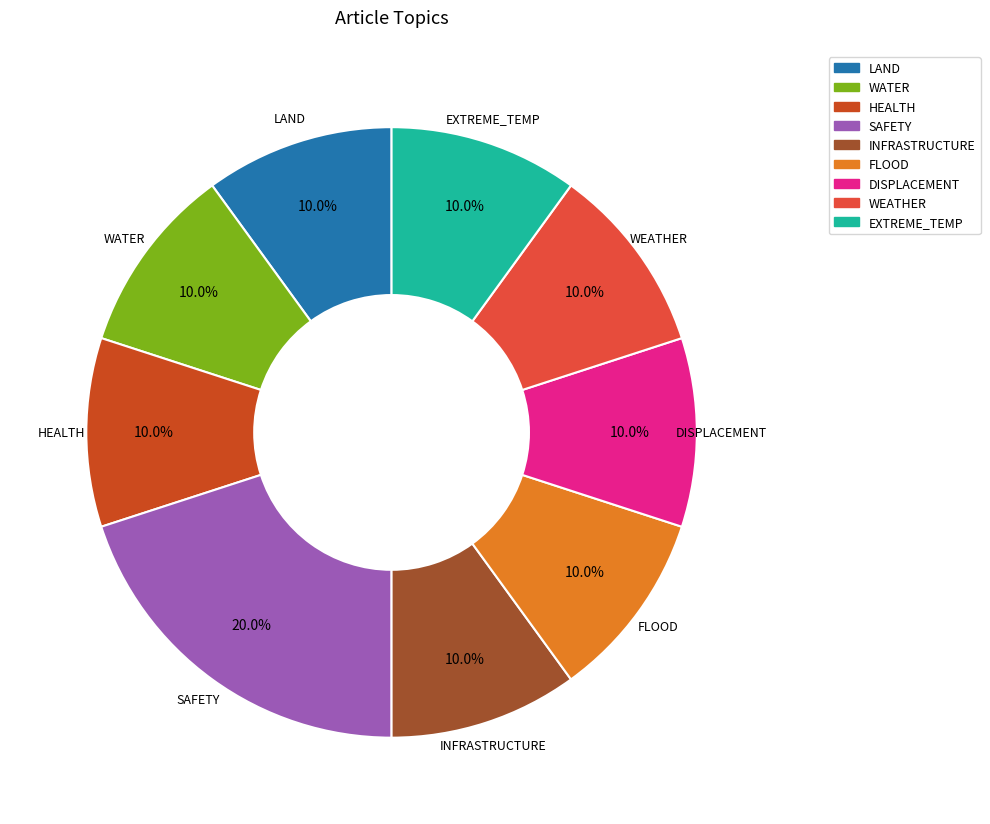

Does any single category account for the majority?

No